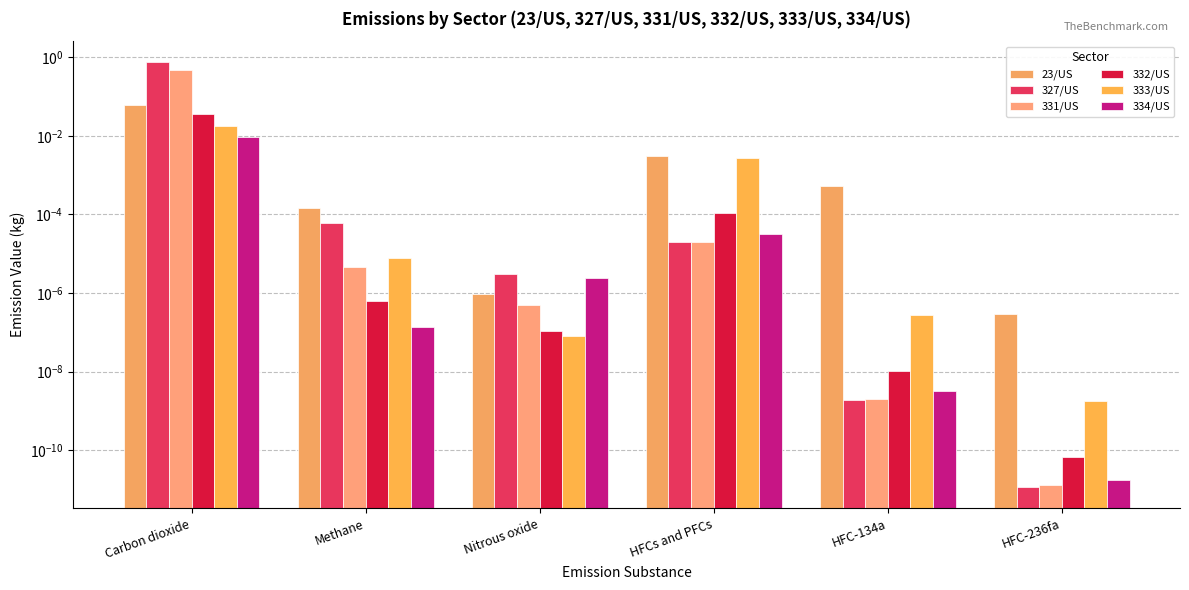

What are all the series names shown in the legend?

23/US, 327/US, 331/US, 332/US, 333/US, 334/US